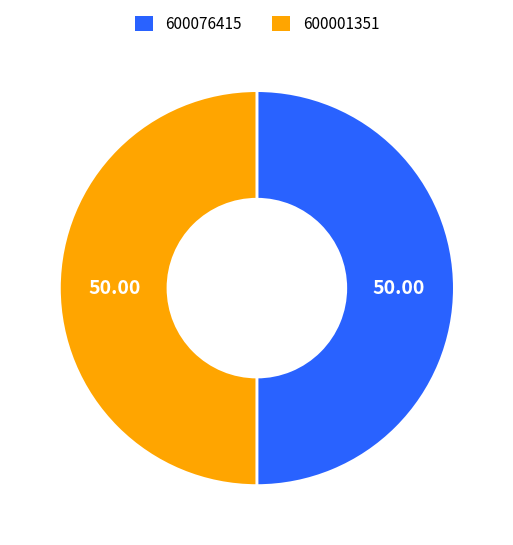

Approximately how many times larger is the value at 600001351 compared to 600076415?

1.0